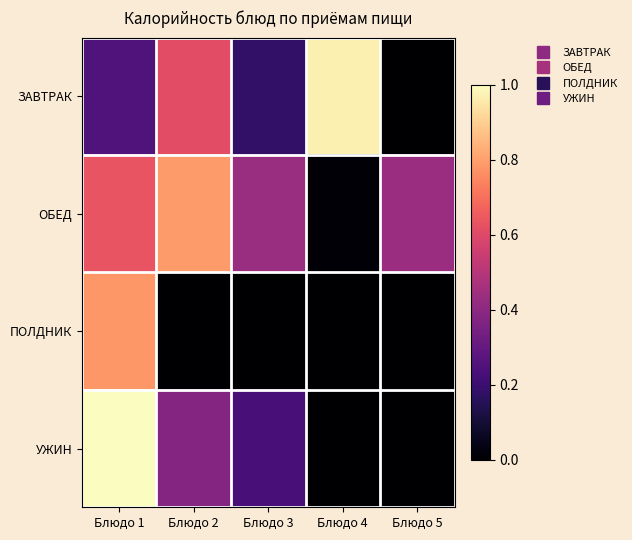

Reading right to left, extract all data points from this chart.

ЗАВТРАК: Блюдо 5=0.0	Блюдо 4=178.0	Блюдо 3=33.1	Блюдо 2=112.8	Блюдо 1=46.2
ОБЕД: Блюдо 5=79.6	Блюдо 4=2.7	Блюдо 3=79.0	Блюдо 2=145.3	Блюдо 1=116.5
ПОЛДНИК: Блюдо 5=0.0	Блюдо 4=0.0	Блюдо 3=0.0	Блюдо 2=0.0	Блюдо 1=143.3
УЖИН: Блюдо 5=0.0	Блюдо 4=0.0	Блюдо 3=41.6	Блюдо 2=69.6	Блюдо 1=183.3